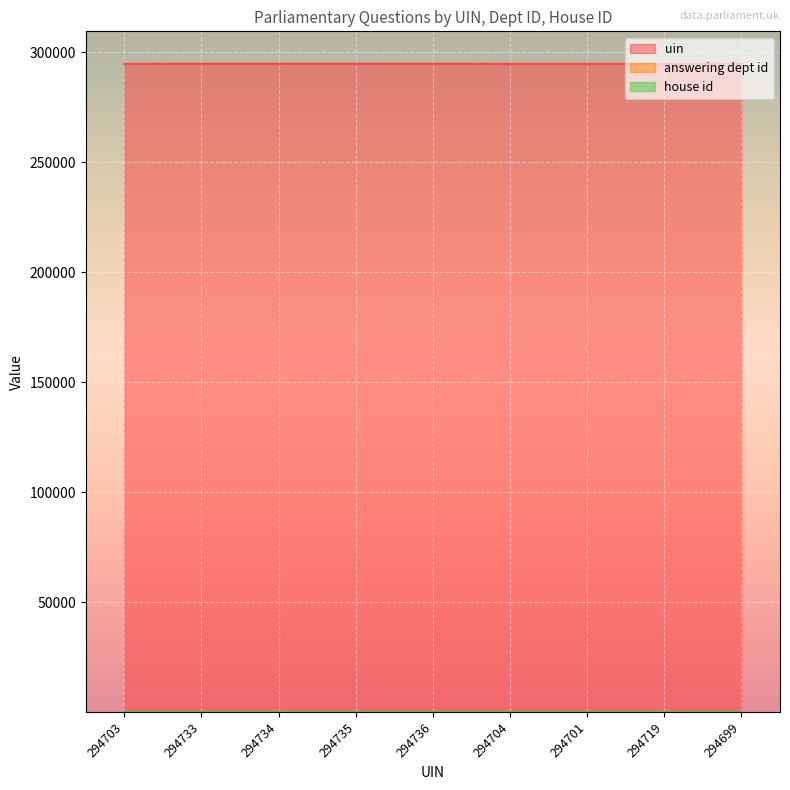

Between 294733 and 294734, which is larger?

294734